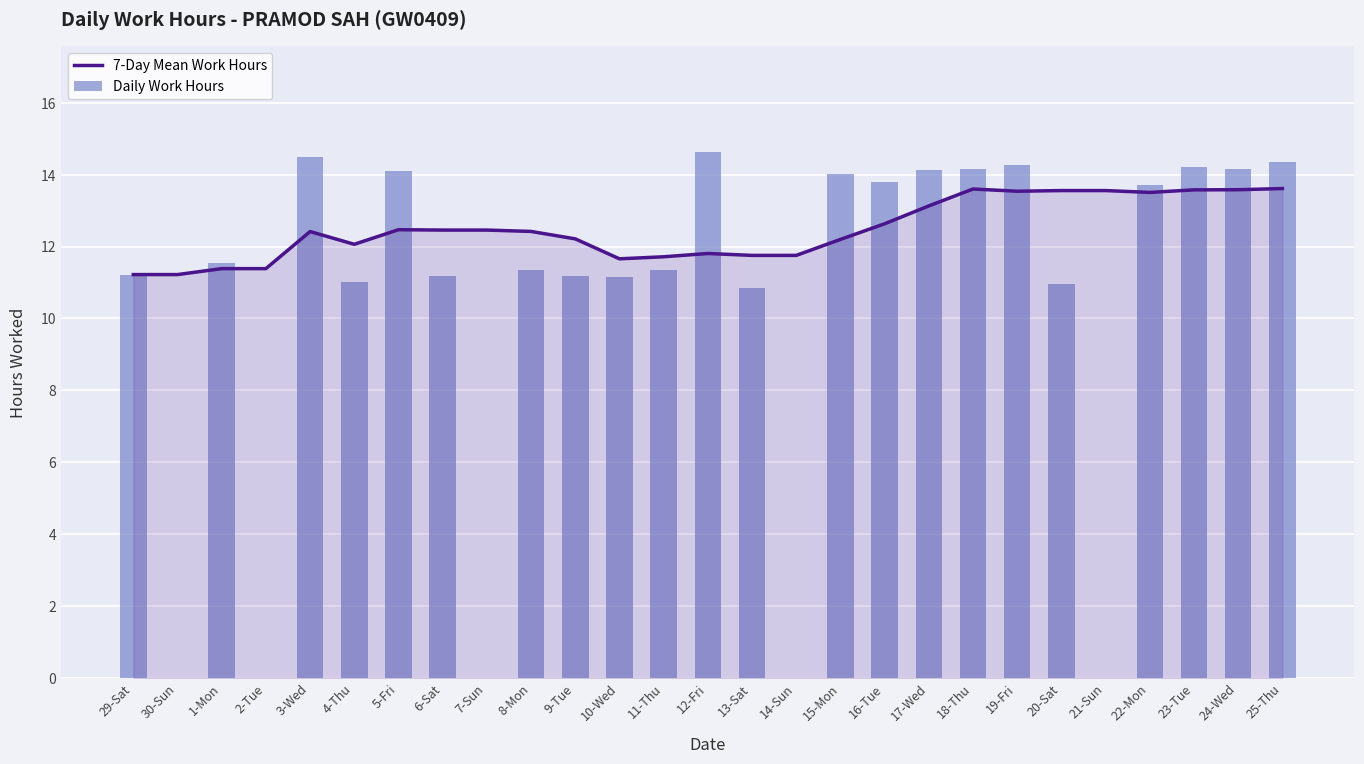

Which has a higher value, 18-Thu or 2-Tue?

18-Thu